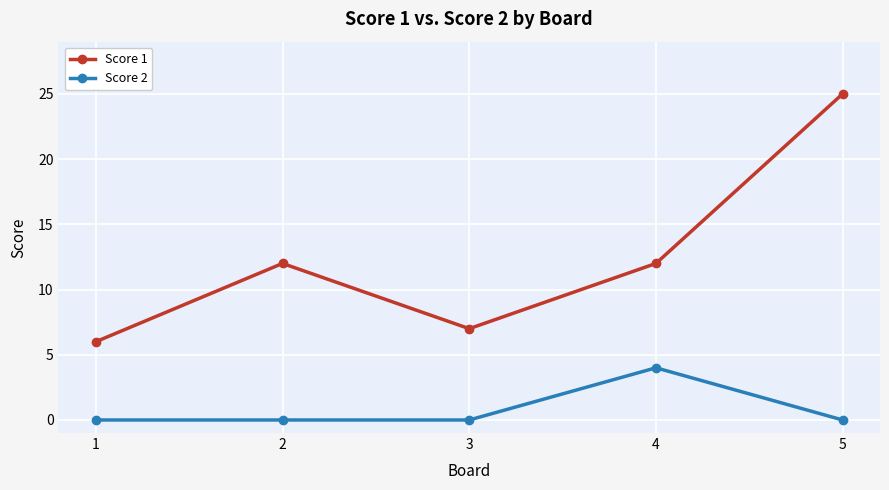

True or false: Score 2 and Score 1 intersect in this chart.

False